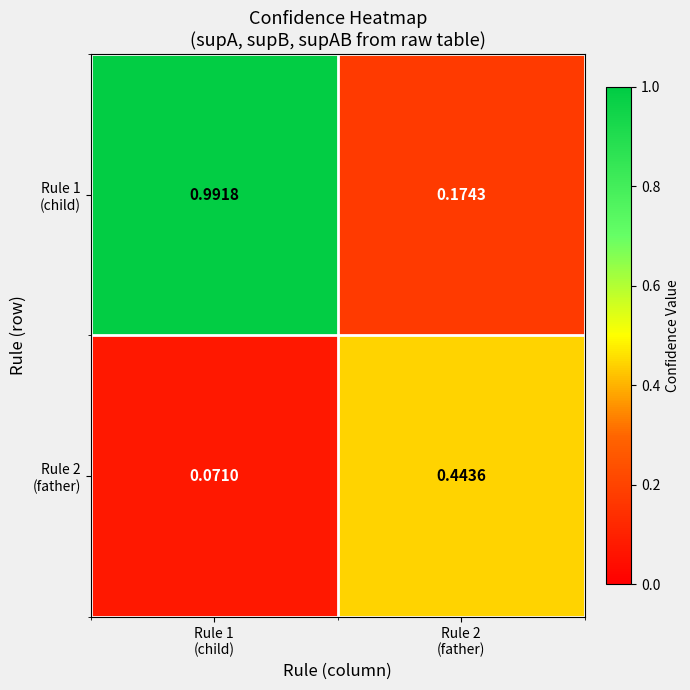

How many distinct data groups are displayed?

2